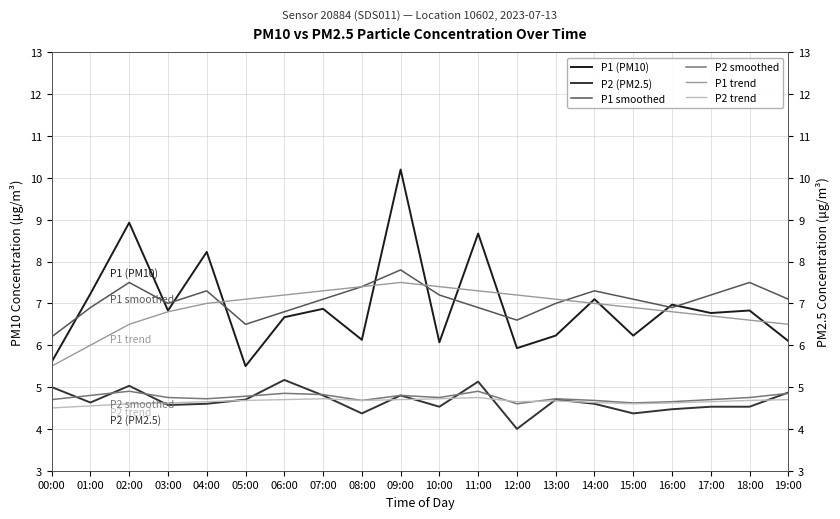

At how many categories does at least one series exceed 7?

17